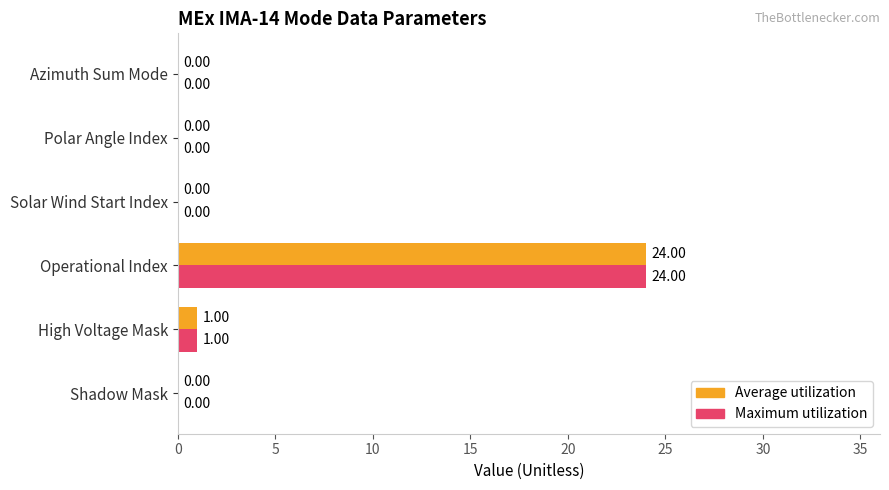

What is the average value of the Average utilization series?

4